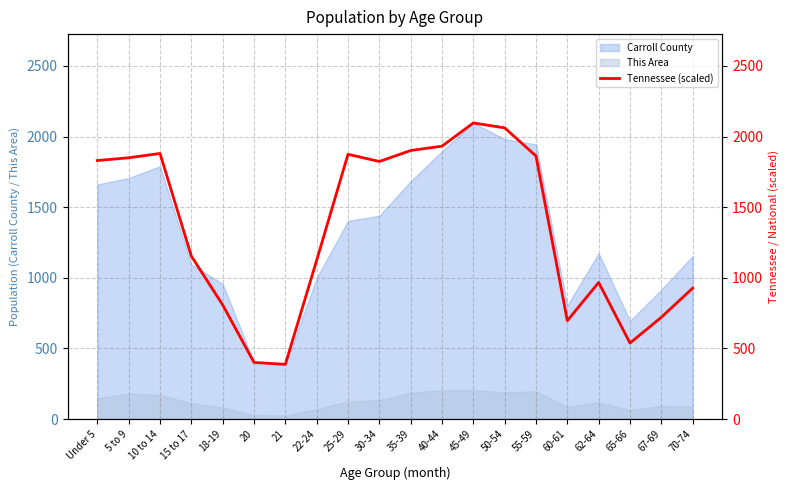

At which label is Carroll County closest to 1240?

62-64